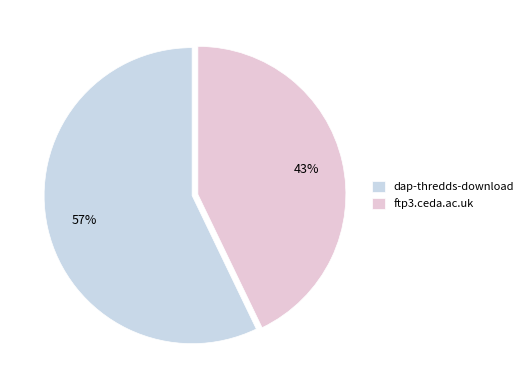

What is the change in value from dap-thredds-download to ftp3.ceda.ac.uk?

-2